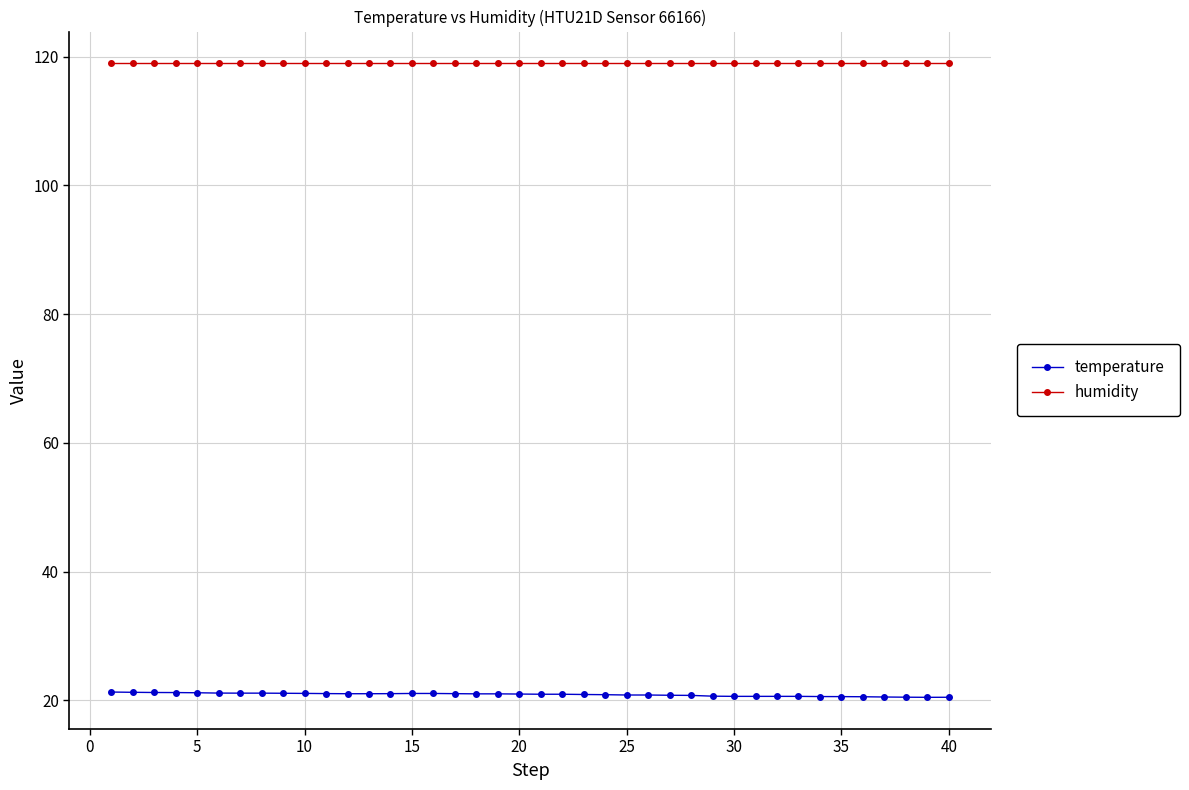

What is the value of the humidity point at the 32nd from the left?

119.0